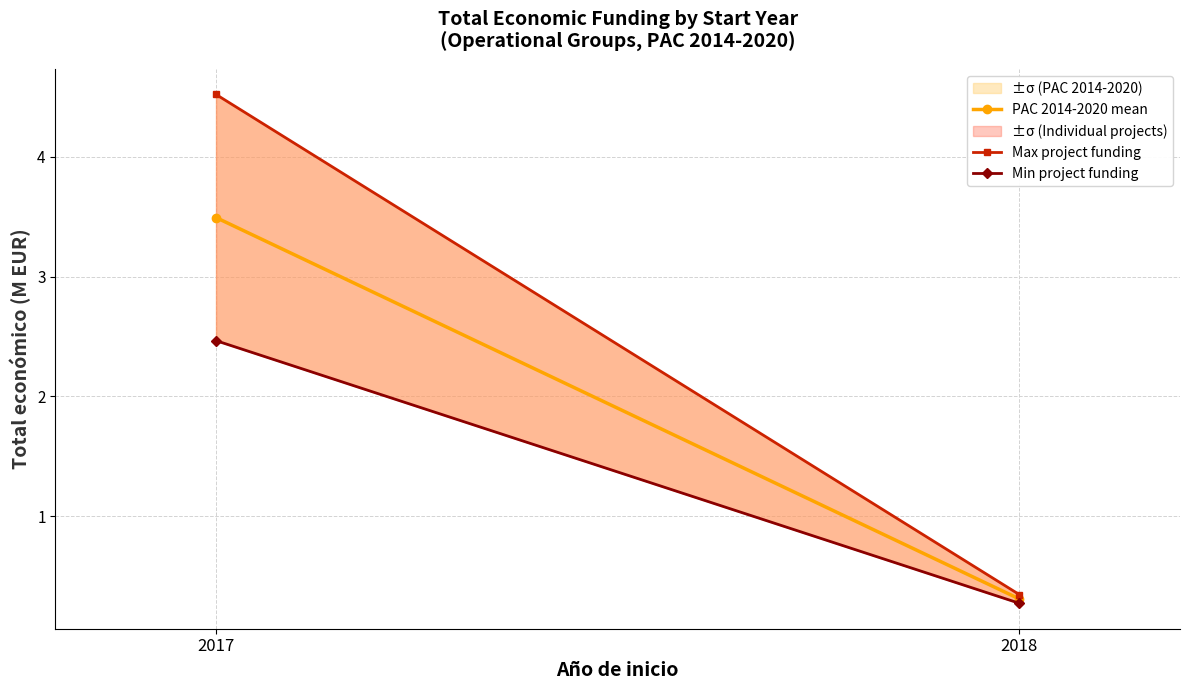

What is the sum of the Max project funding values at 2017 and 2018?

4.9